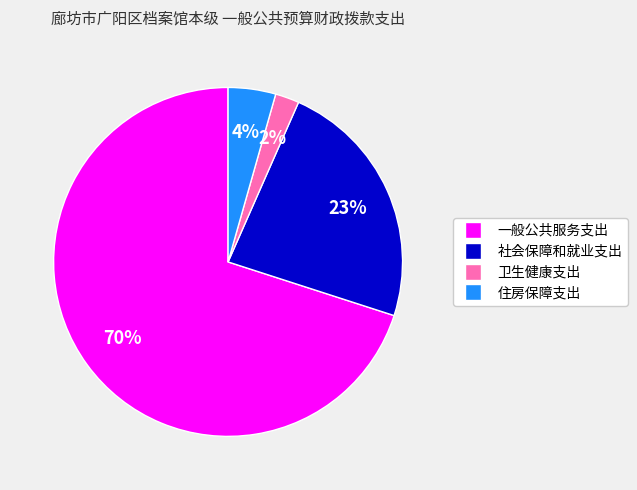

What percentage is the 卫生健康支出 slice, to the nearest percent?

2%